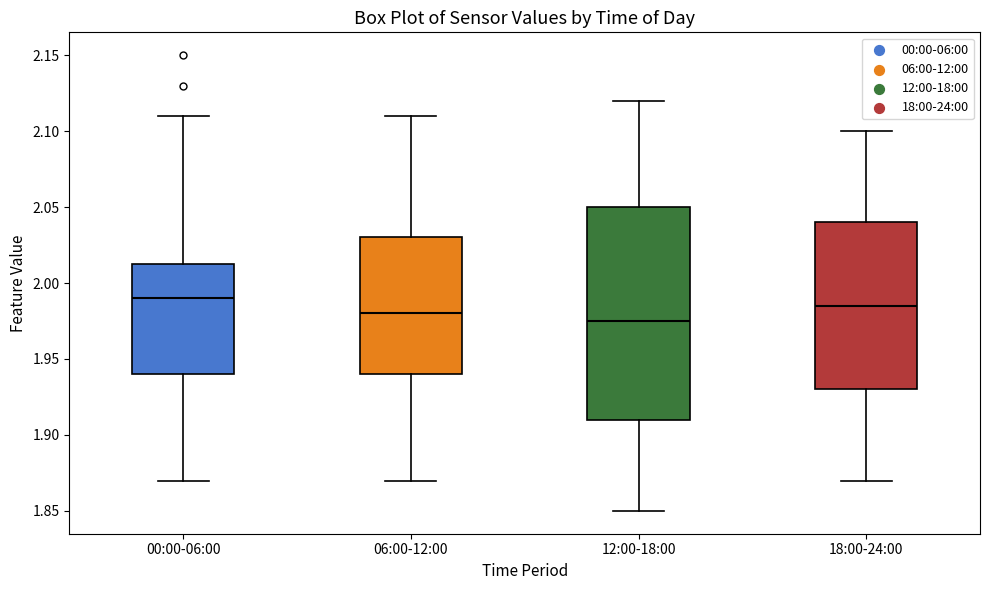

Comparing the boxes themselves (not the whiskers), which one is the tallest?

12:00-18:00